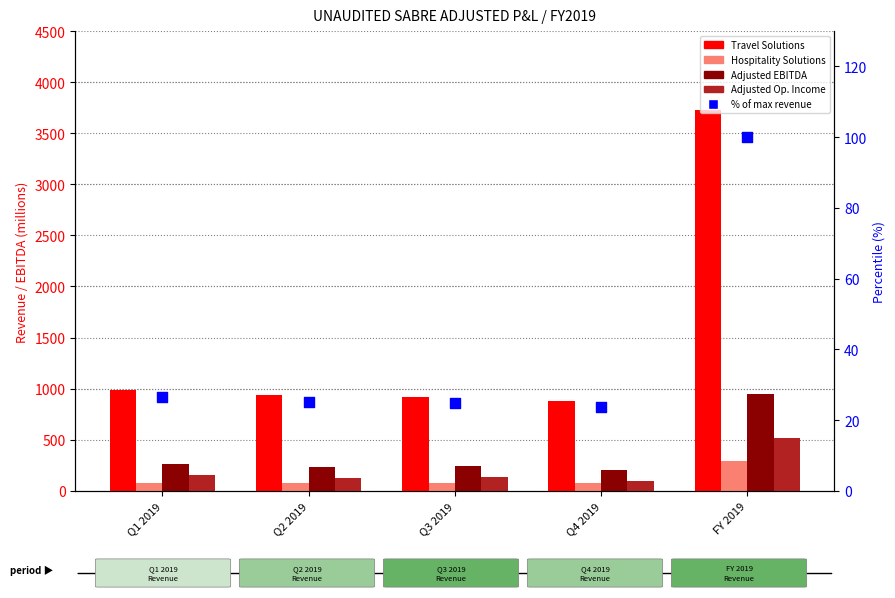

What is the total value across all series at Q1 2019?

1504.2